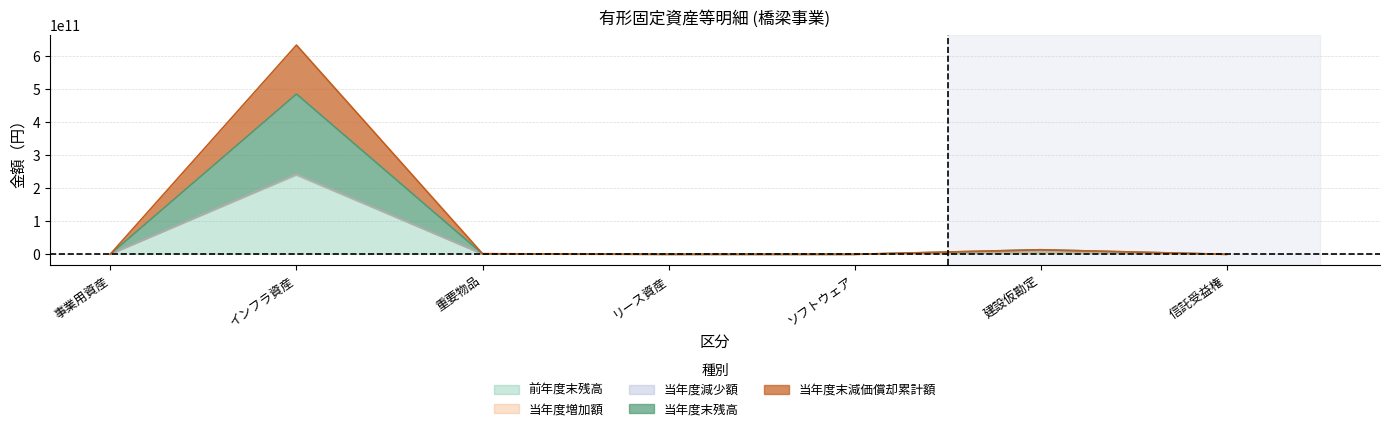

True or false: 当年度末減価償却累計額 and 当年度末残高 intersect in this chart.

False